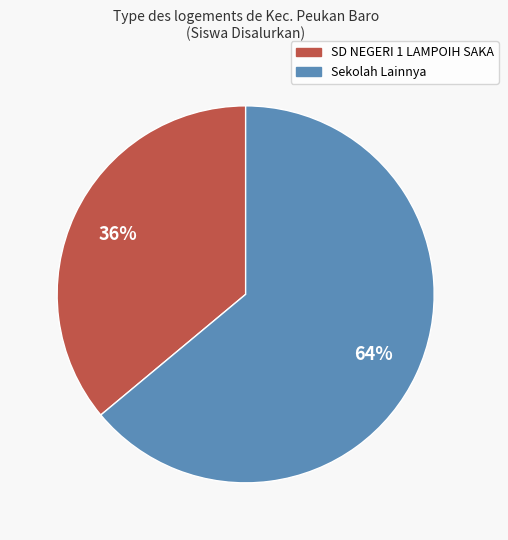

To the nearest percent, what is the average slice percentage?

50%